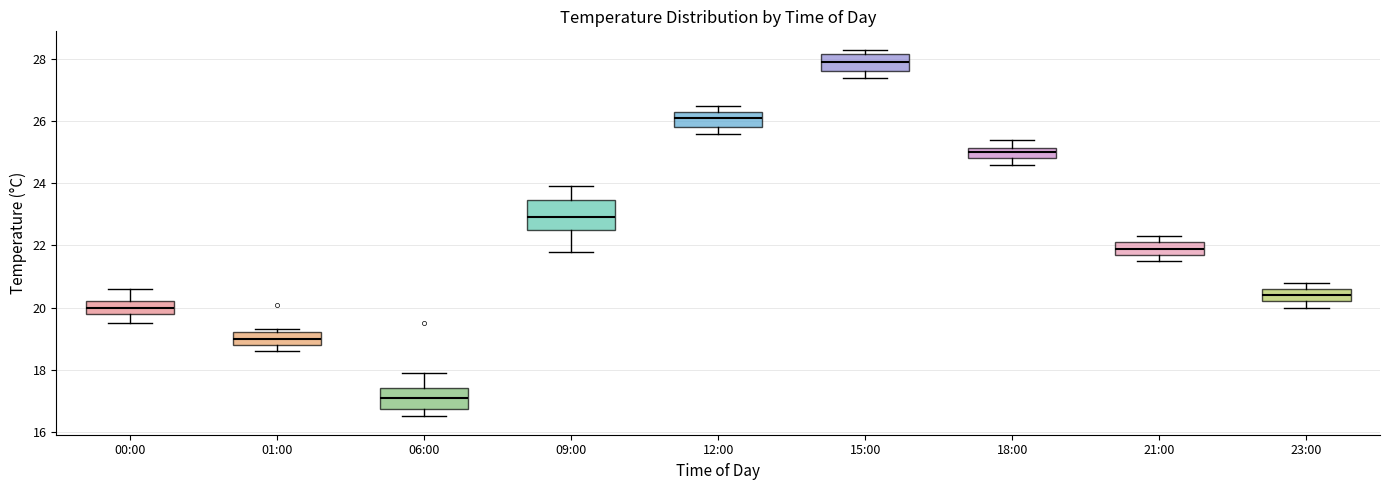

Reading left to right, transcribe this box plot: for each box, give where its median line is, the range the box spans, and where its two whiskers end, as read against the y-axis. The values are not printed on the chart, so give them approximately, as read against the axis.

00:00: median 20.0, box 19.8 to 20.2, whiskers 19.6 to 20.6
01:00: median 19.0, box 18.8 to 19.2, whiskers 18.6 to 19.4
06:00: median 17.2, box 16.8 to 17.4, whiskers 16.6 to 18.0
09:00: median 23.0, box 22.6 to 23.4, whiskers 21.8 to 24.0
12:00: median 26.2, box 25.8 to 26.4, whiskers 25.6 to 26.6
15:00: median 28.0, box 27.6 to 28.2, whiskers 27.4 to 28.4
18:00: median 25.0, box 24.8 to 25.2, whiskers 24.6 to 25.4
21:00: median 22.0, box 21.8 to 22.2, whiskers 21.6 to 22.4
23:00: median 20.4, box 20.2 to 20.6, whiskers 20.0 to 20.8